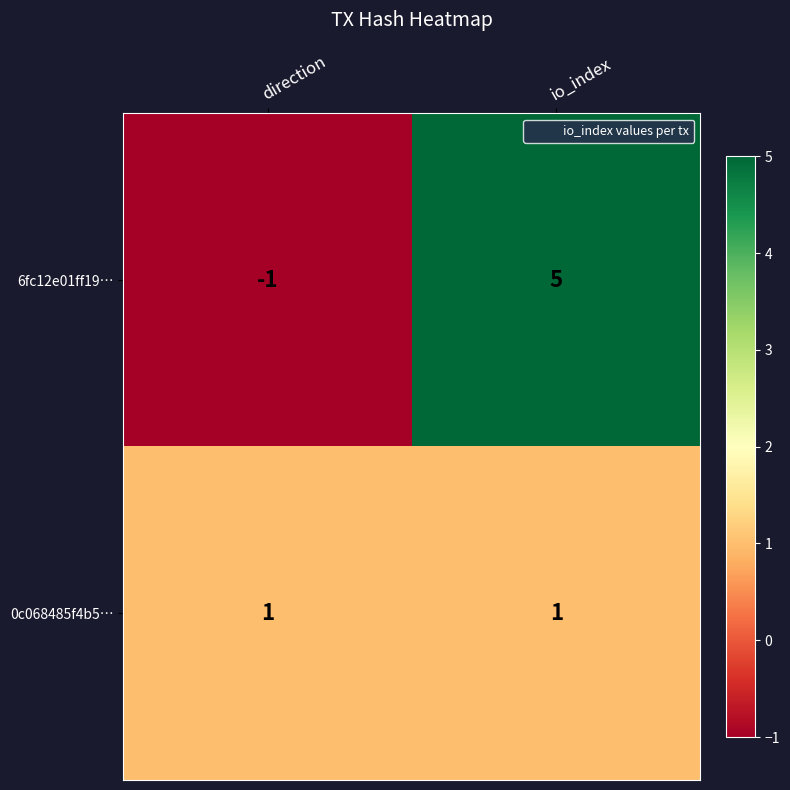

The value of 6fc12e01ff19… at io_index is 5. True or false?

True